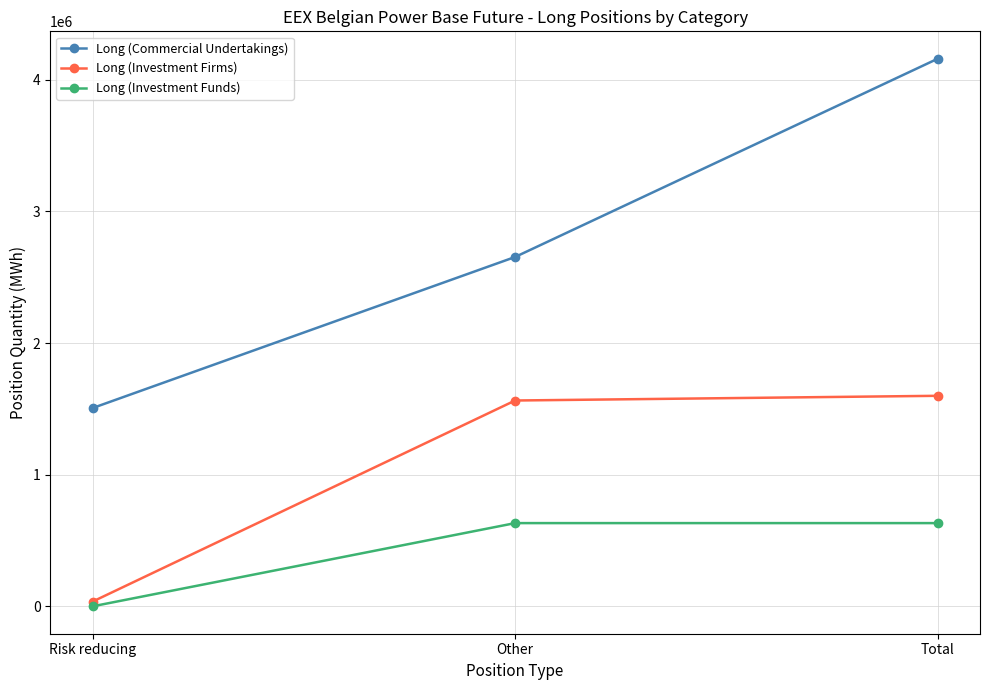

What is the difference between the Long (Investment Firms) values at Risk reducing and Total?

1563686